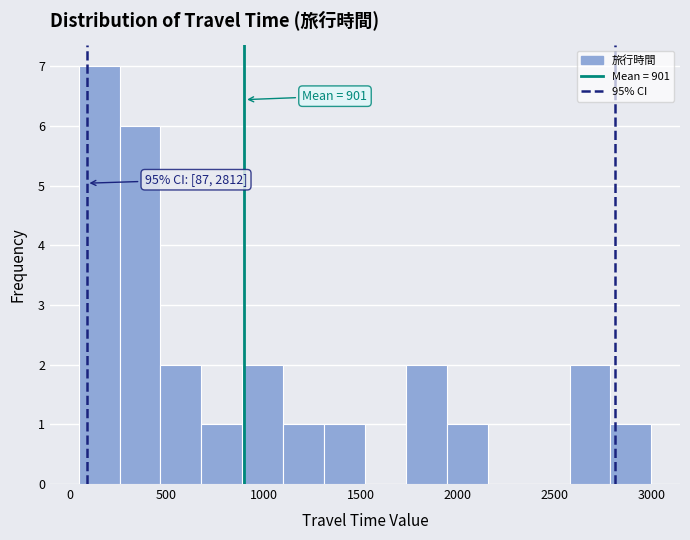

Over which range of the x-axis is the bar tallest?

50 to 250